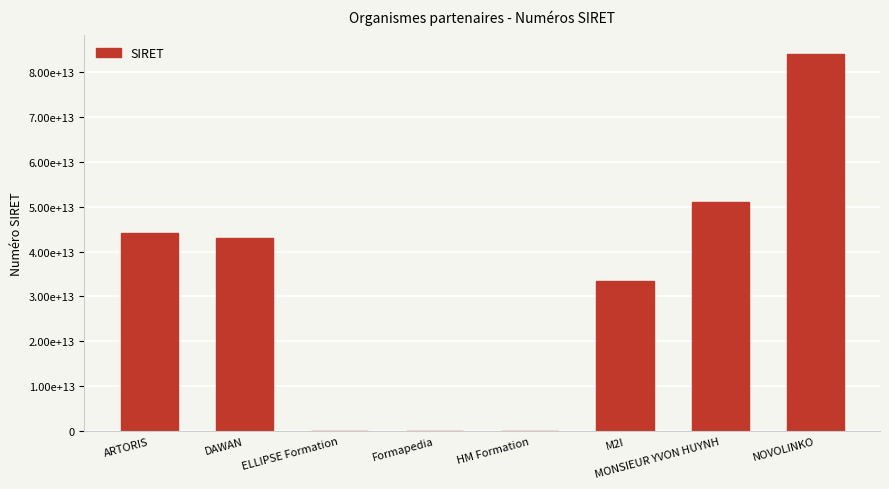

Which label corresponds to the largest value in the chart?

NOVOLINKO